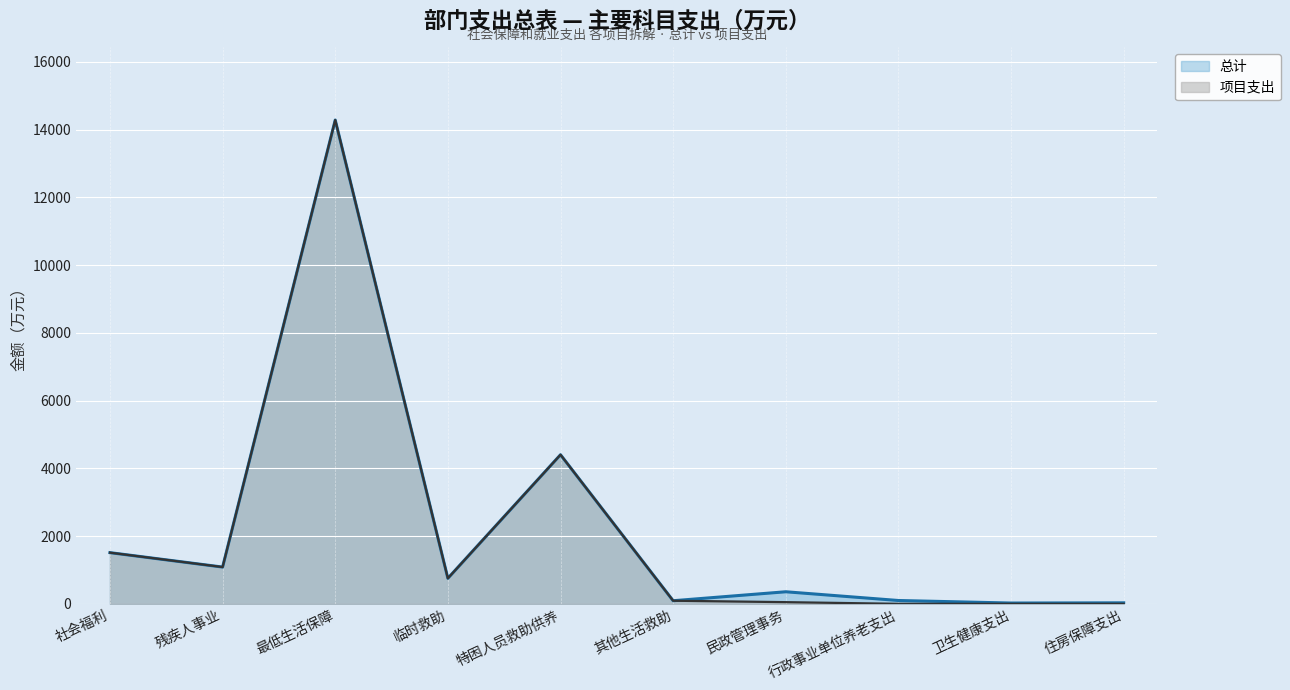

Rank the categories by 项目支出 value from highest to lowest.

最低生活保障, 特困人员救助供养, 社会福利, 残疾人事业, 临时救助, 其他生活救助, 民政管理事务, 行政事业单位养老支出, 卫生健康支出, 住房保障支出